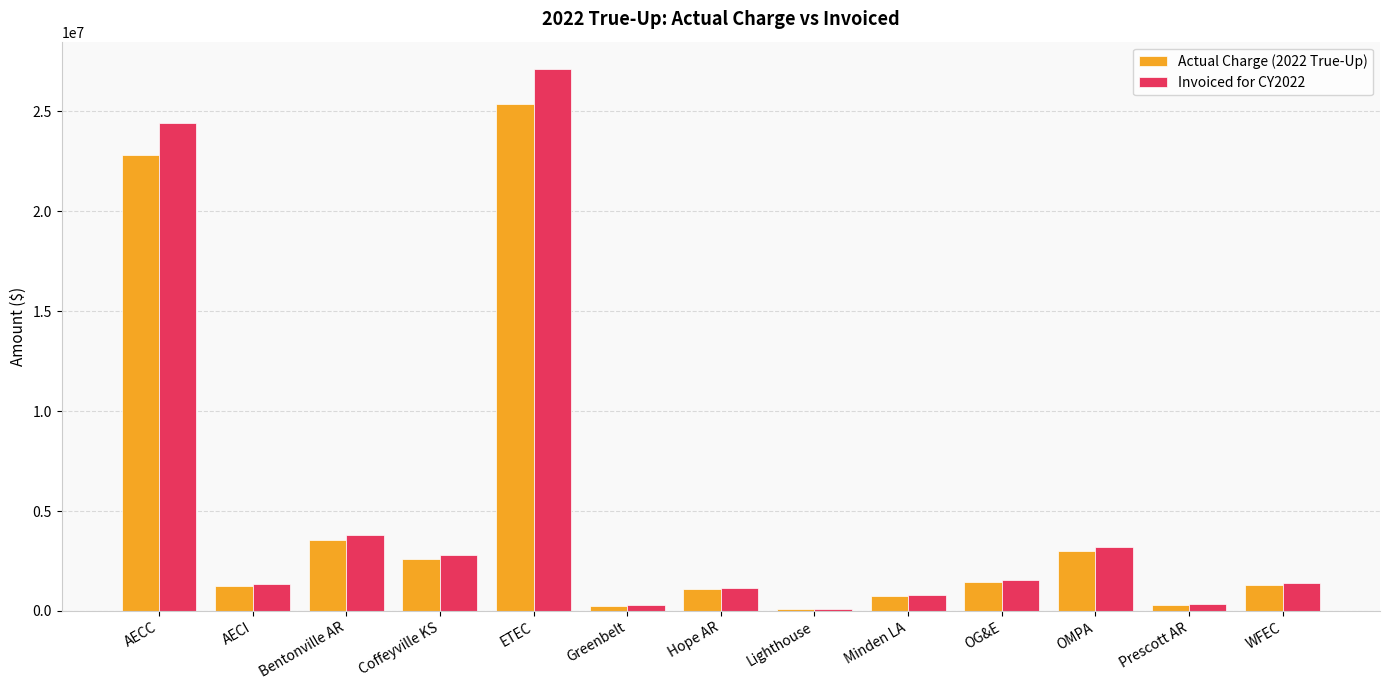

Which series has the largest range (max minus min)?

Invoiced for CY2022